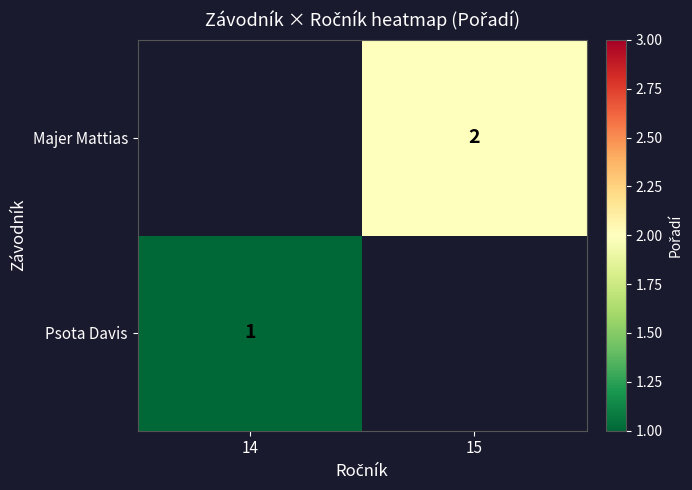

How many data points does each series have?

2